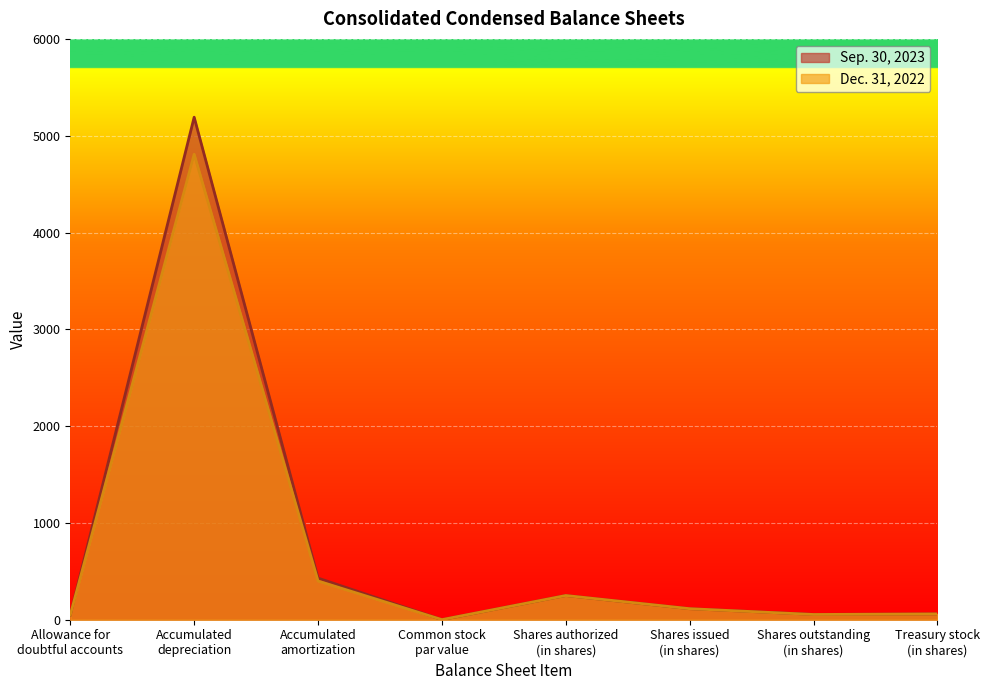

At which label does Dec. 31, 2022 first exceed 114?

Accumulated
depreciation